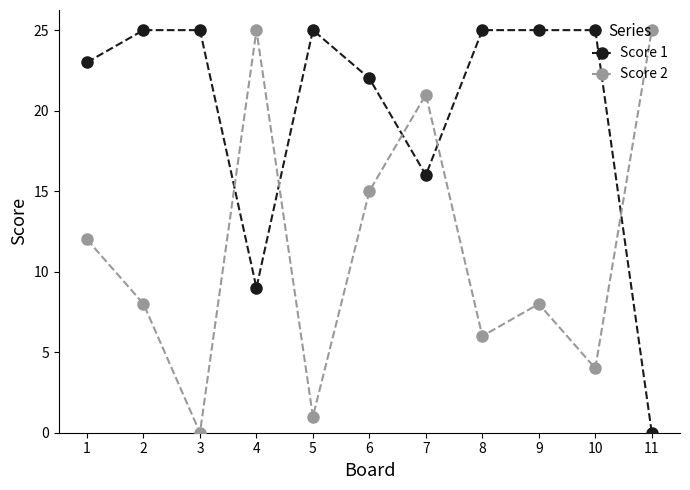

Which series has the largest total across all categories?

Score 1